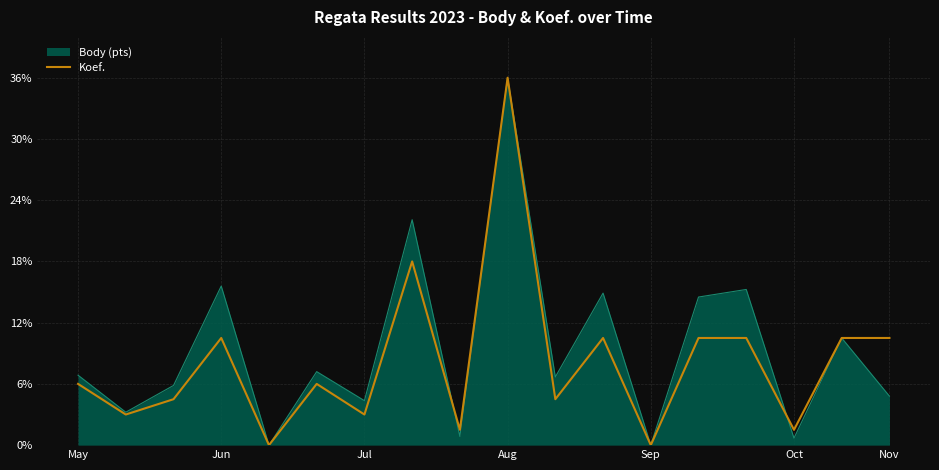

What is the greatest value displayed?

36.0